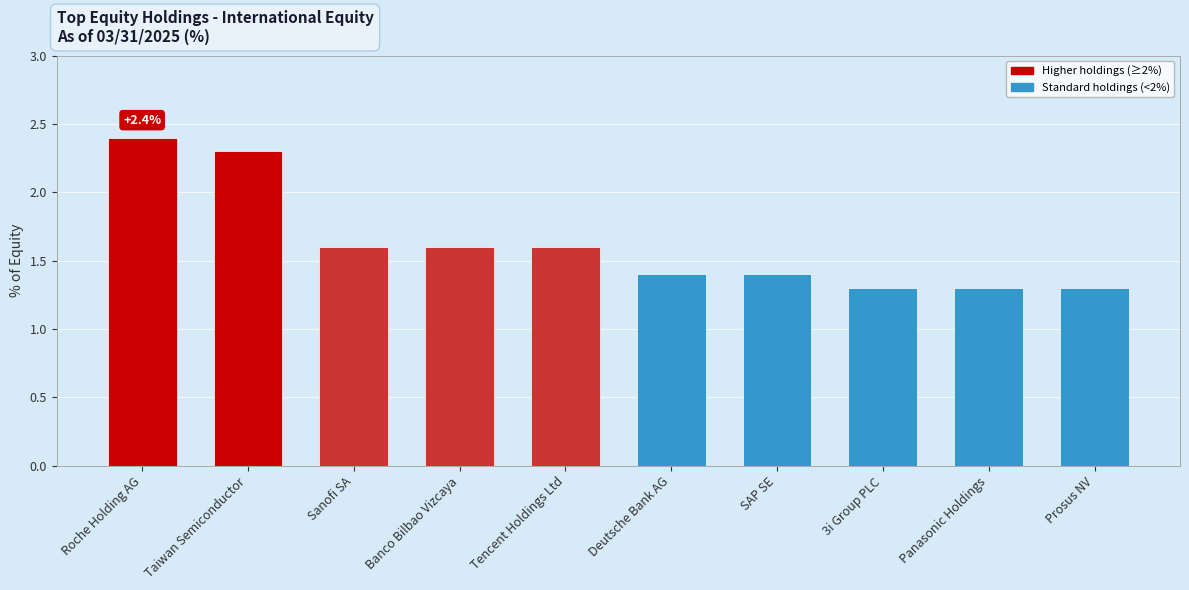

Reading left to right, what are all the values shown in this chart?

2.4	2.3	1.6	1.6	1.6	1.4	1.4	1.3	1.3	1.3